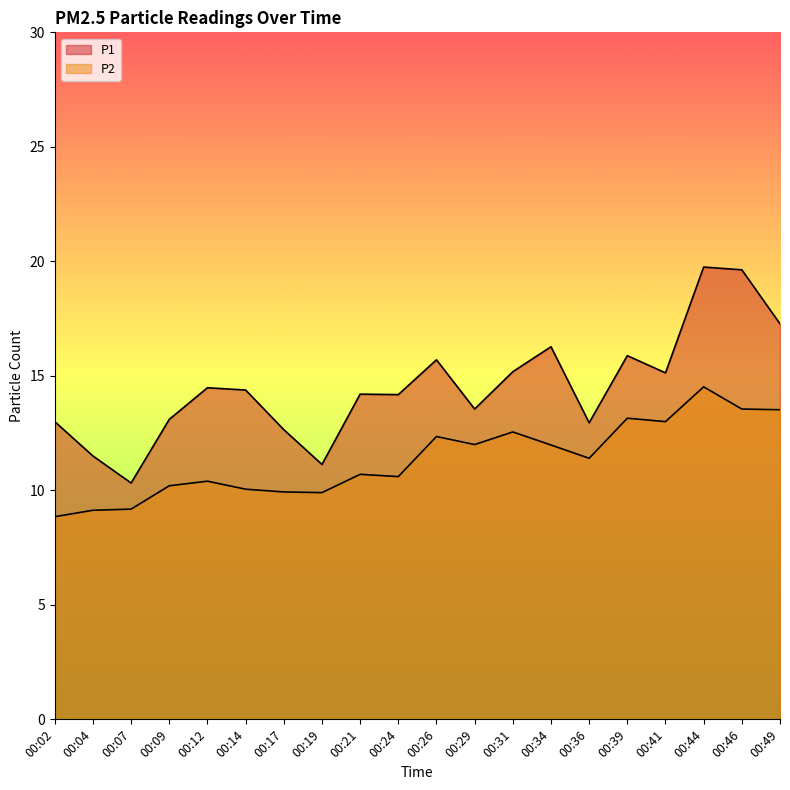

Between 00:09 and 00:39, which is larger?

00:39